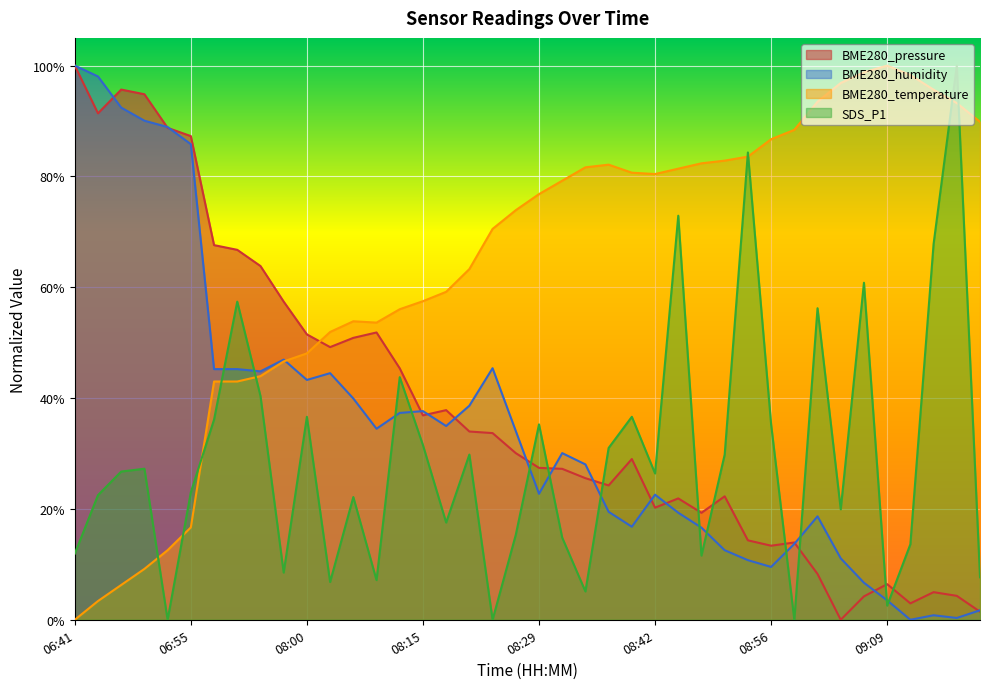

What is the total value across all series at 08:37?

1.6